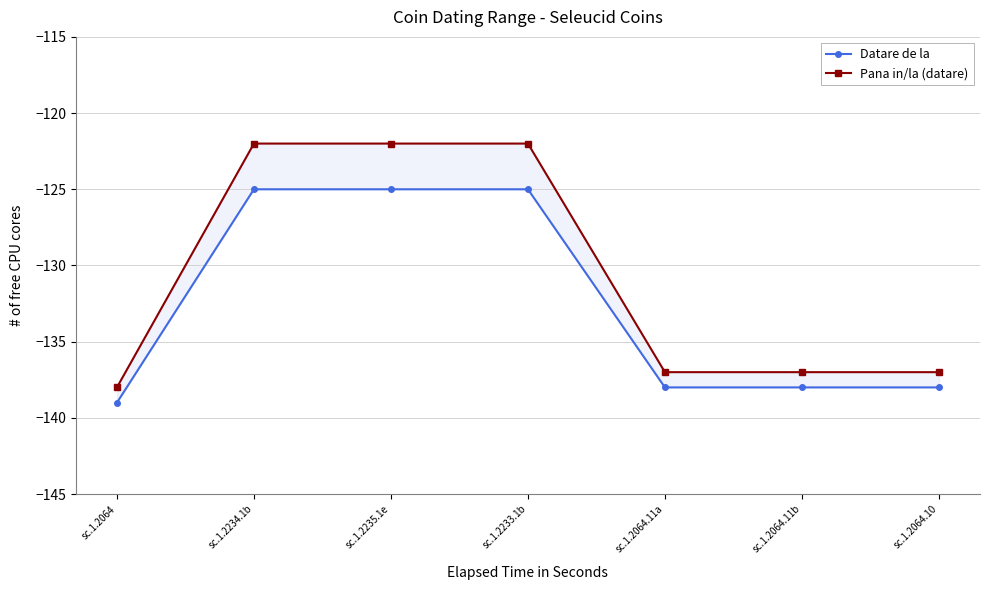

At which label does Datare de la reach its peak?

sc.1.2234.1b